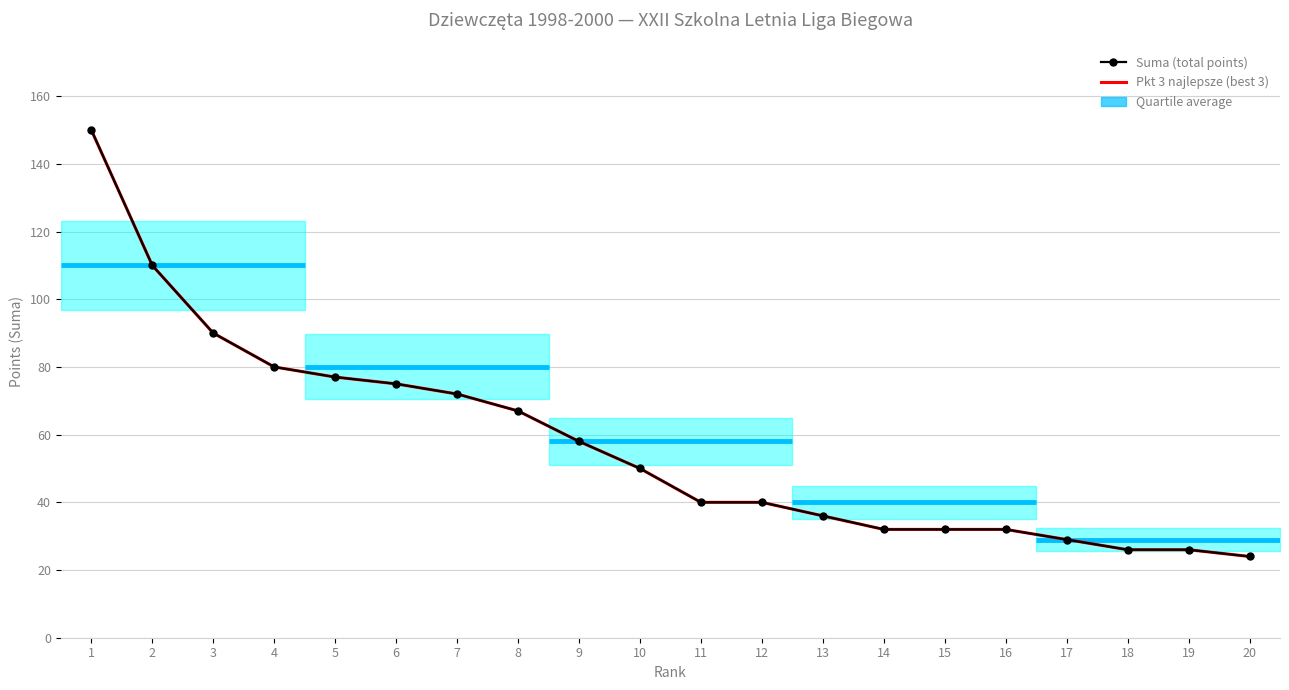

What value does the Pkt 3 najlepsze (best 3) series have at 5, to the nearest 50?

100